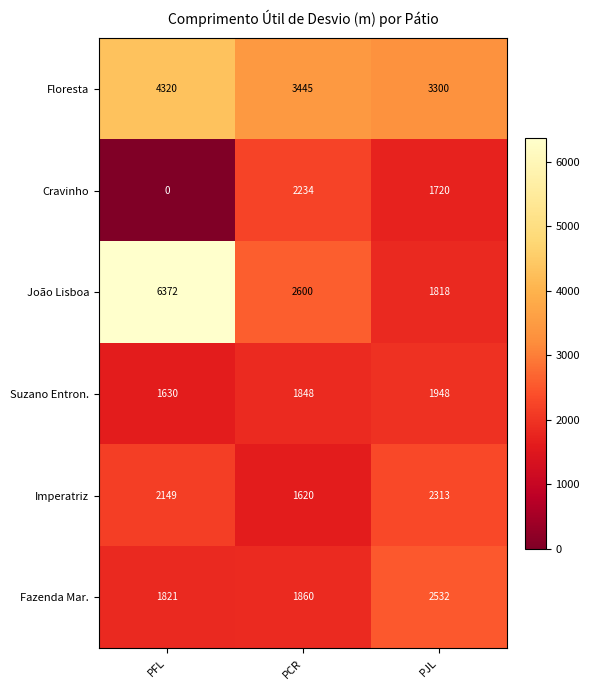

What is the total value across all series at PCR?

13607